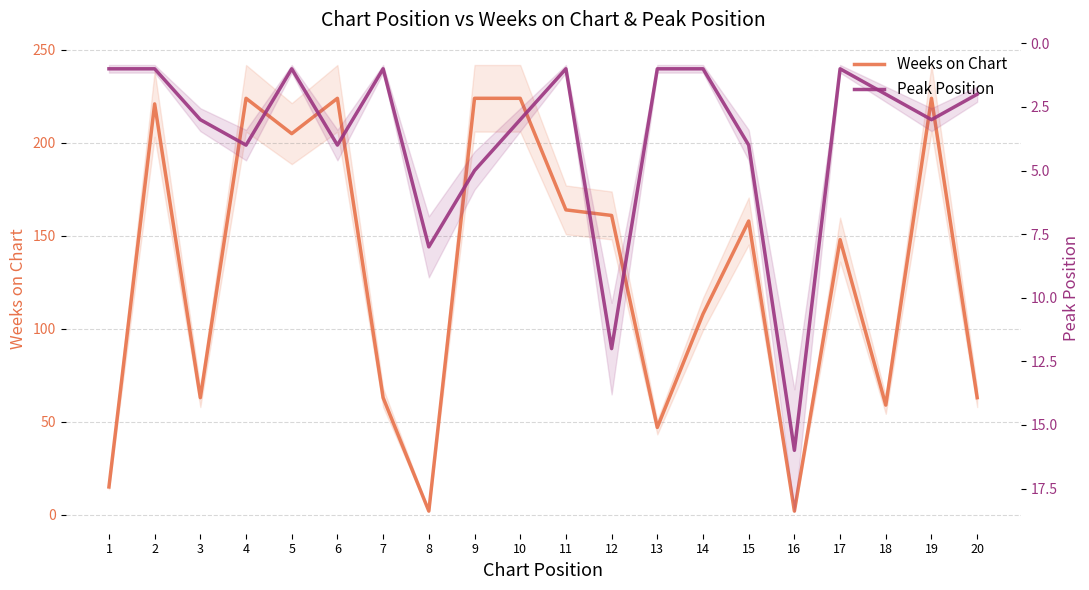

Between 11 and 18, which series saw the biggest shift?

Weeks on Chart